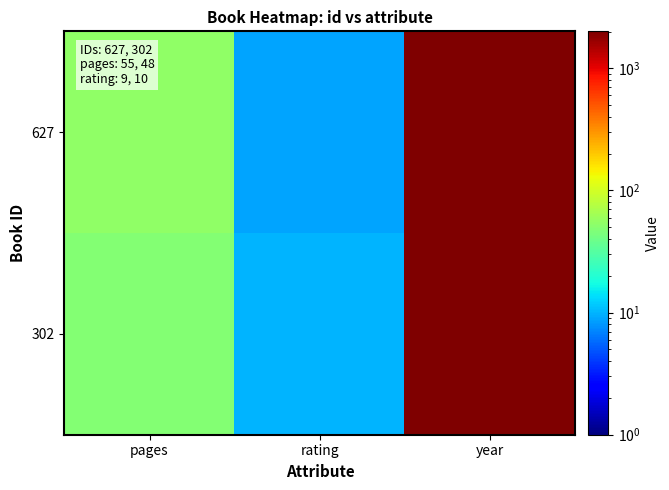

At which category is the sum across all series the highest?

year